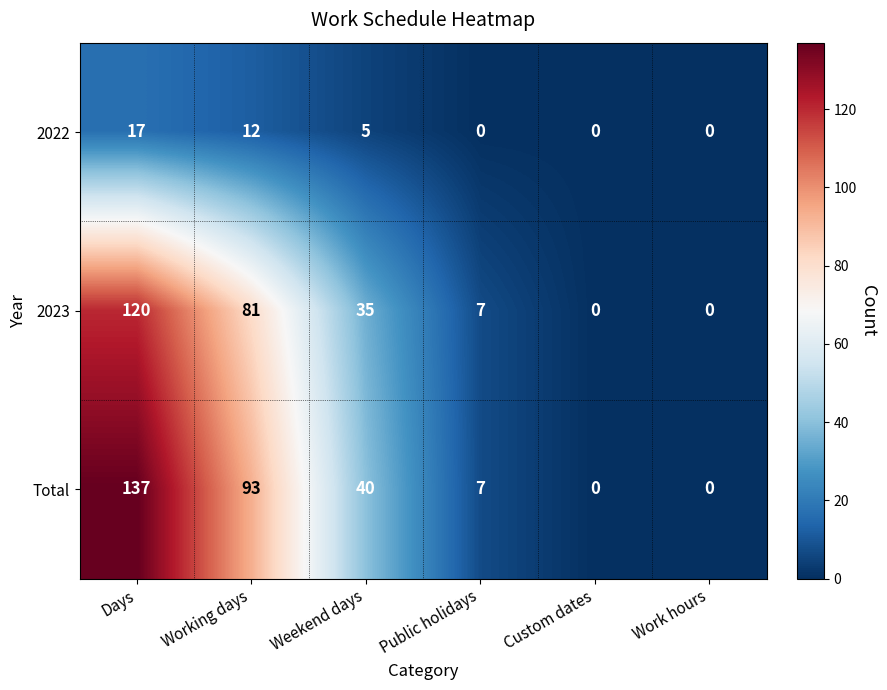

Reading left to right, list all the values displayed in this chart.

2022: Days=17	Working days=12	Weekend days=5	Public holidays=0	Custom dates=0	Work hours=0
2023: Days=120	Working days=81	Weekend days=35	Public holidays=7	Custom dates=0	Work hours=0
Total: Days=137	Working days=93	Weekend days=40	Public holidays=7	Custom dates=0	Work hours=0